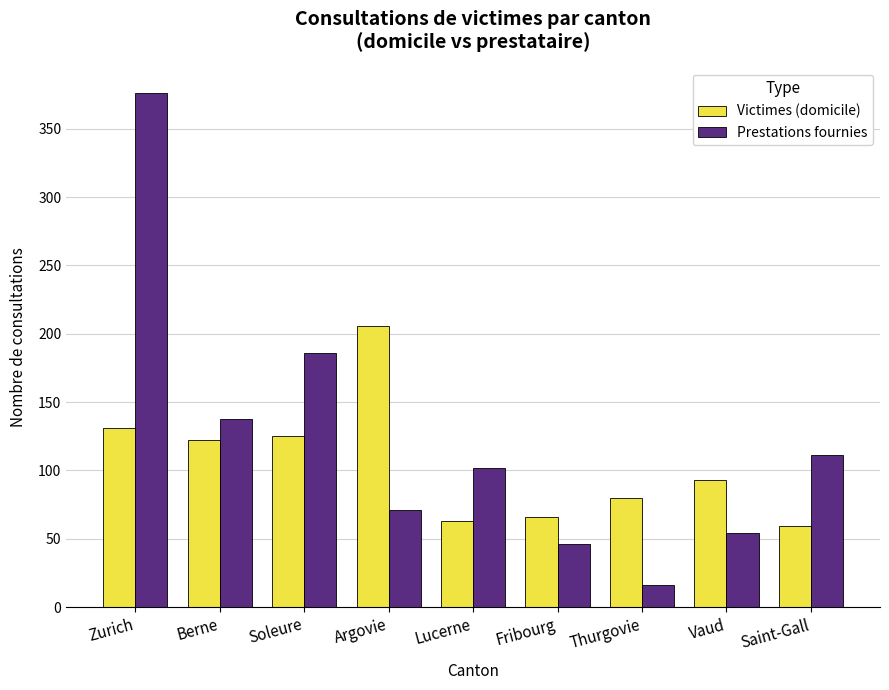

What position from the right is Fribourg?

4